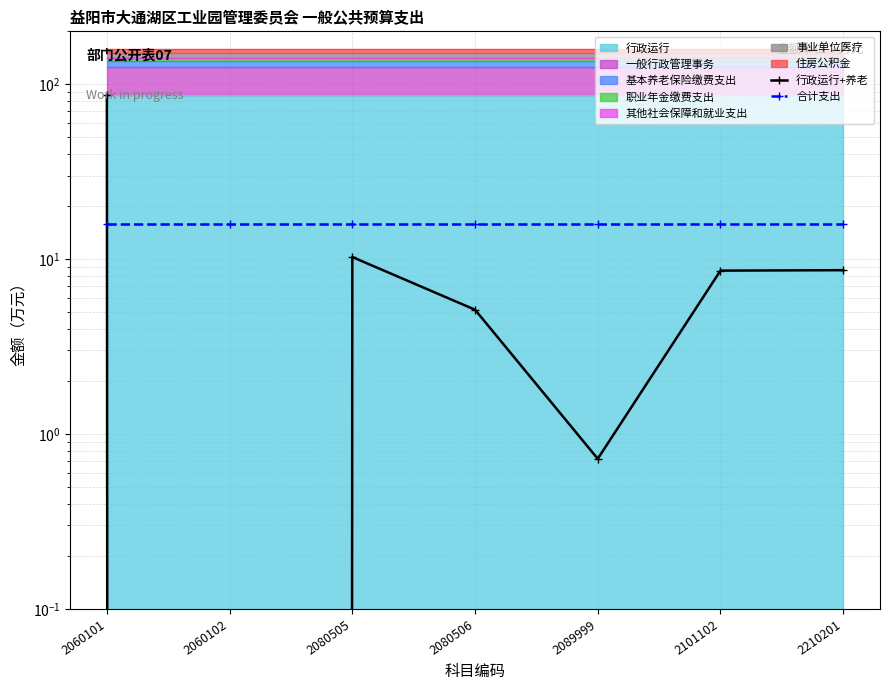

Between 2060101 and 2080505, which is larger?

2060101